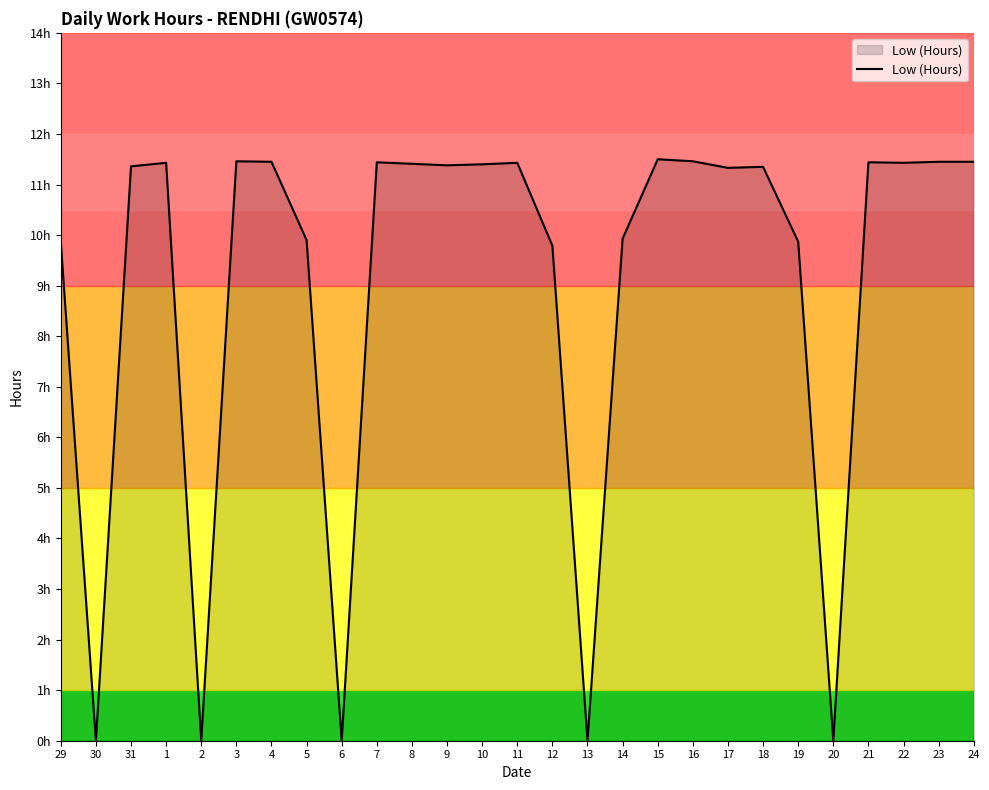

What is the greatest value displayed?

11.5